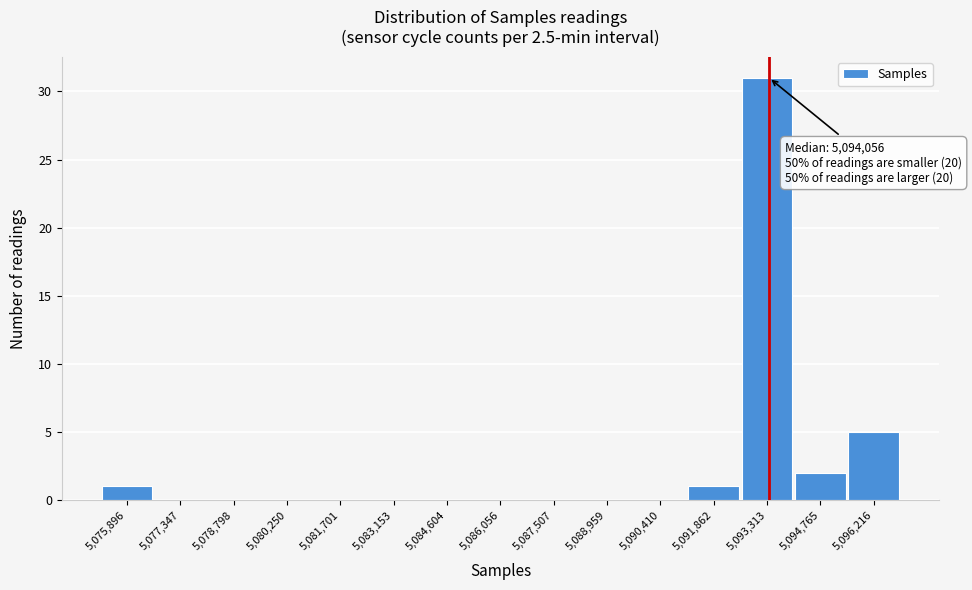

Reading right to left, list all the values displayed in this chart.

5,096,216=5	5,094,765=2	5,093,313=31	5,091,862=1	5,090,410=0	5,088,959=0	5,087,507=0	5,086,056=0	5,084,604=0	5,083,153=0	5,081,701=0	5,080,250=0	5,078,798=0	5,077,347=0	5,075,896=1